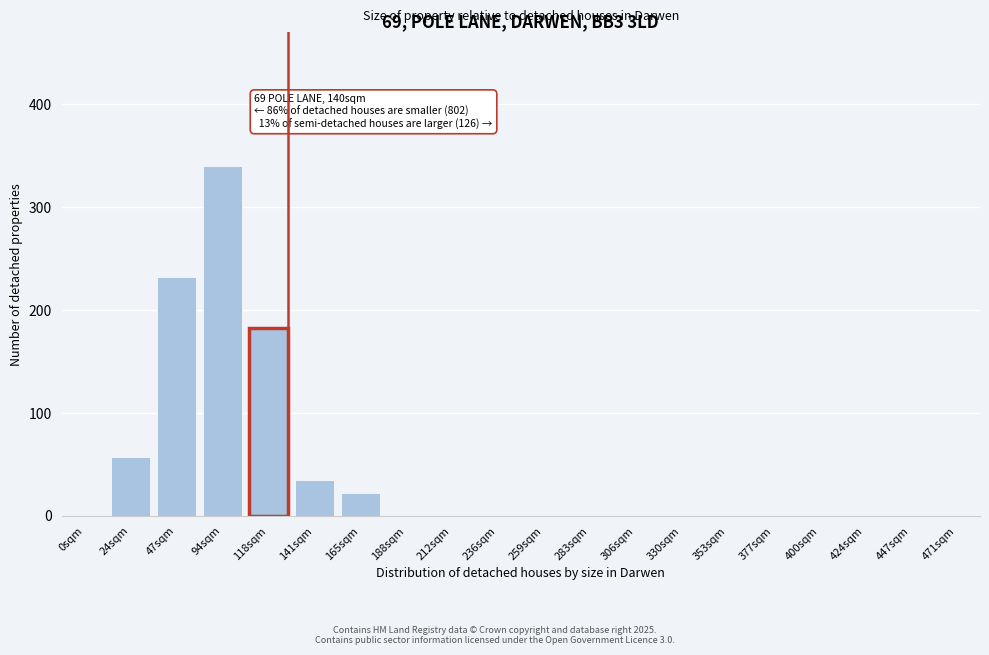

Reading left to right, transcribe all the data shown in this chart.

0sqm=0	24sqm=57	47sqm=232	94sqm=340	118sqm=182	141sqm=35	165sqm=22	188sqm=0	212sqm=0	236sqm=0	259sqm=0	283sqm=0	306sqm=0	330sqm=0	353sqm=0	377sqm=0	400sqm=0	424sqm=0	447sqm=0	471sqm=0